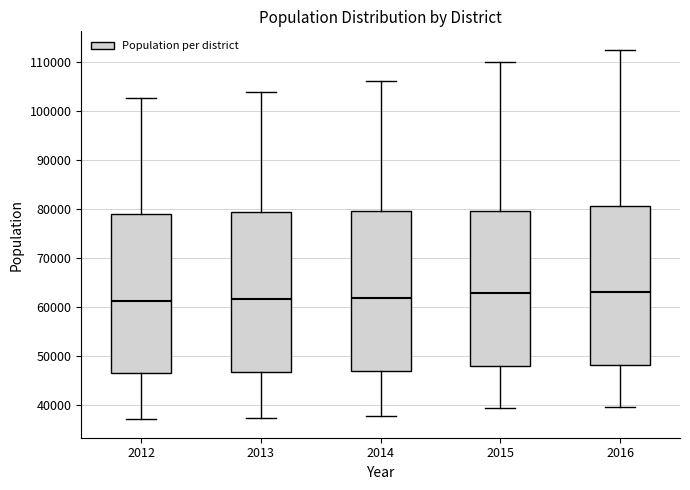

Reading left to right, read every box against the y-axis: the position of its median line, the range the box covers, and the ends of its whiskers. The values are not printed on the chart, so give them approximately, as read against the axis.

2012: median 61000, box 47000 to 79000, whiskers 37000 to 103000
2013: median 62000, box 47000 to 79000, whiskers 37000 to 104000
2014: median 62000, box 47000 to 80000, whiskers 38000 to 106000
2015: median 63000, box 48000 to 80000, whiskers 39000 to 110000
2016: median 63000, box 48000 to 81000, whiskers 40000 to 113000